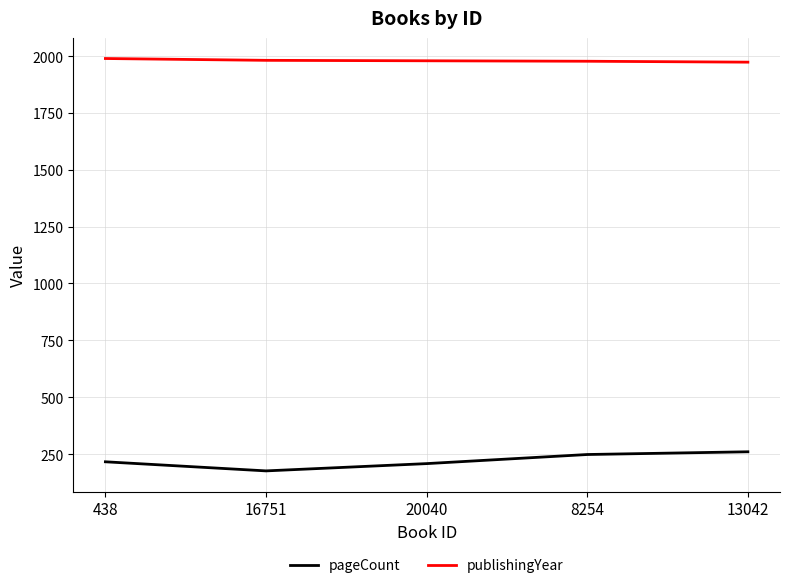

How many lines are shown in the chart?

2